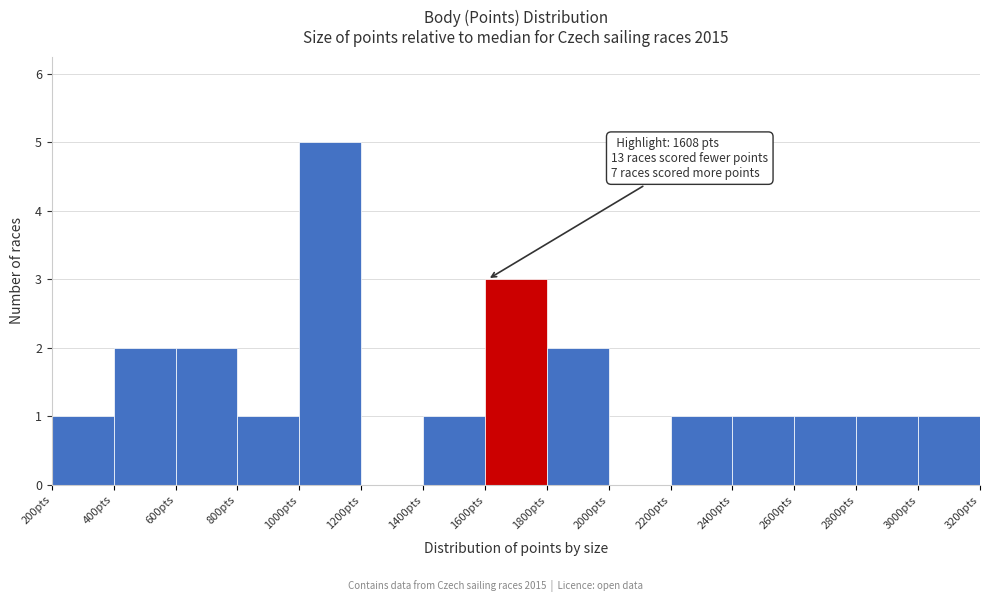

Over which range of the x-axis is the bar tallest?

1000 to 1200